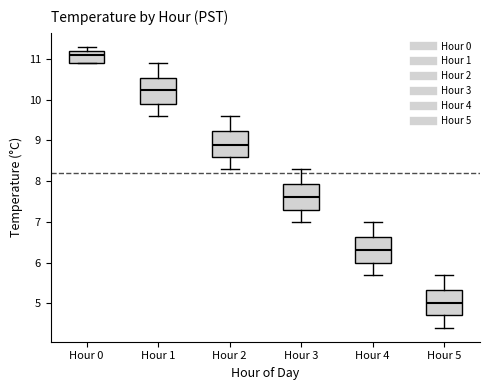

Reading left to right, read every box against the y-axis: the position of its median line, the range the box covers, and the ends of its whiskers. The values are not printed on the chart, so give them approximately, as read against the axis.

Hour 0: median 11.1, box 10.9 to 11.2, whiskers 10.9 to 11.3
Hour 1: median 10.3, box 9.9 to 10.5, whiskers 9.6 to 10.9
Hour 2: median 8.9, box 8.6 to 9.2, whiskers 8.3 to 9.6
Hour 3: median 7.6, box 7.3 to 7.9, whiskers 7.0 to 8.3
Hour 4: median 6.3, box 6.0 to 6.6, whiskers 5.7 to 7.0
Hour 5: median 5.0, box 4.7 to 5.3, whiskers 4.4 to 5.7